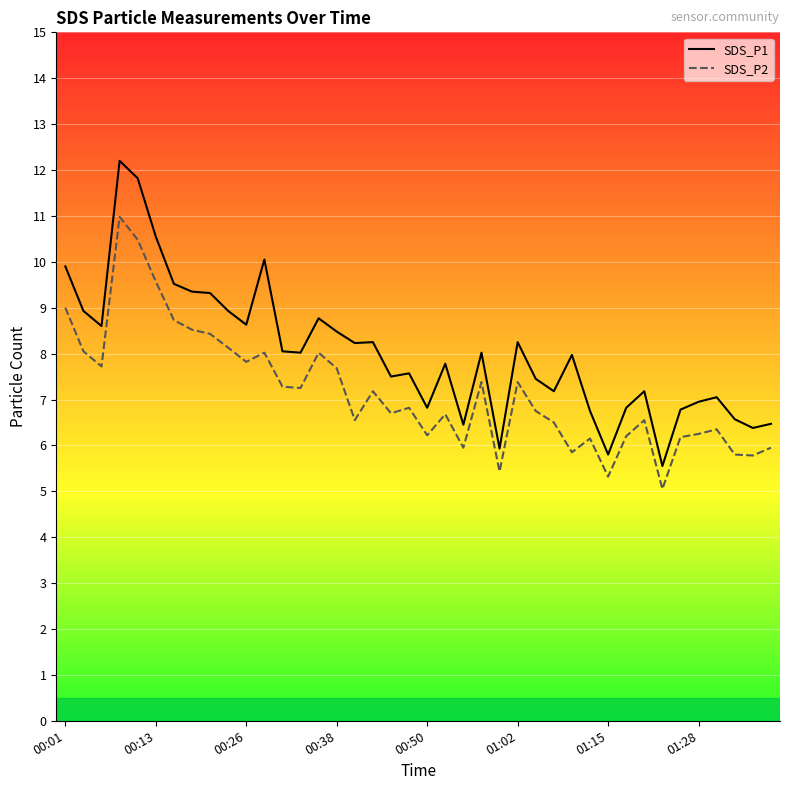

Is this an area chart (filled region under the line)?

No